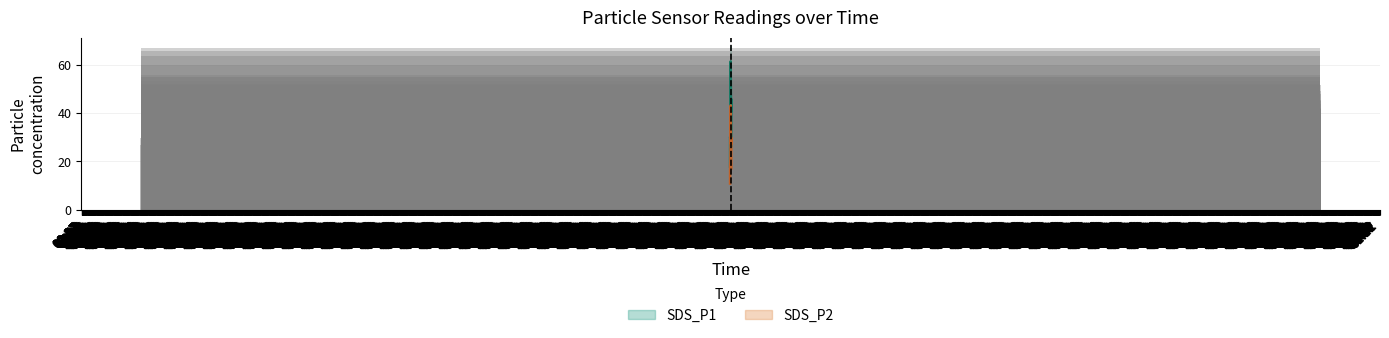

What is the difference between the maximum and minimum values in the SDS_P2 series?

27.7